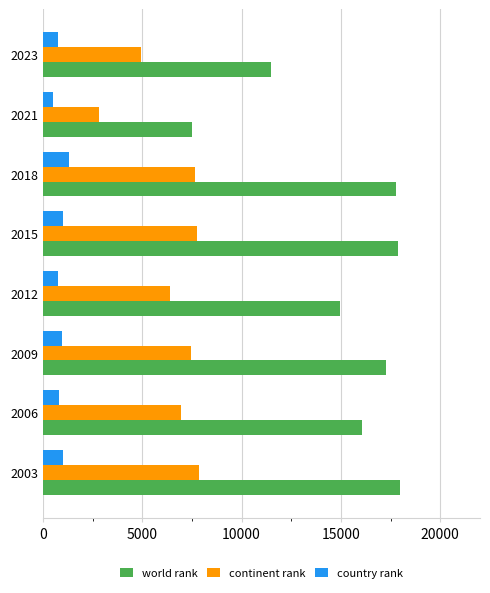

Which series has the largest total across all categories?

world rank